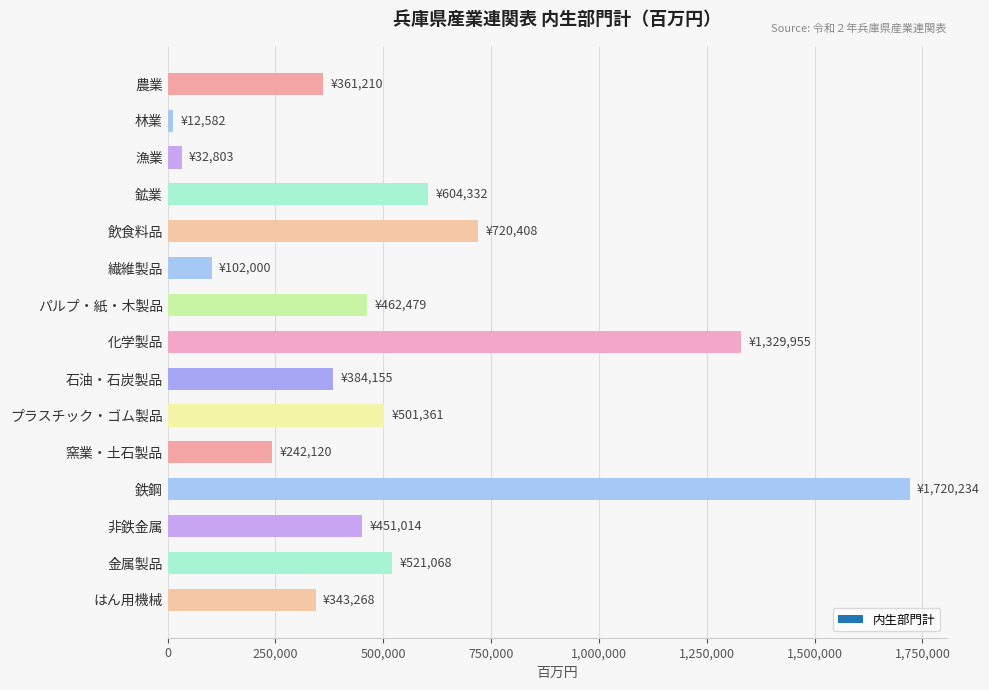

What is the difference between the values at 鉄鋼 and プラスチック・ゴム製品?

1218873